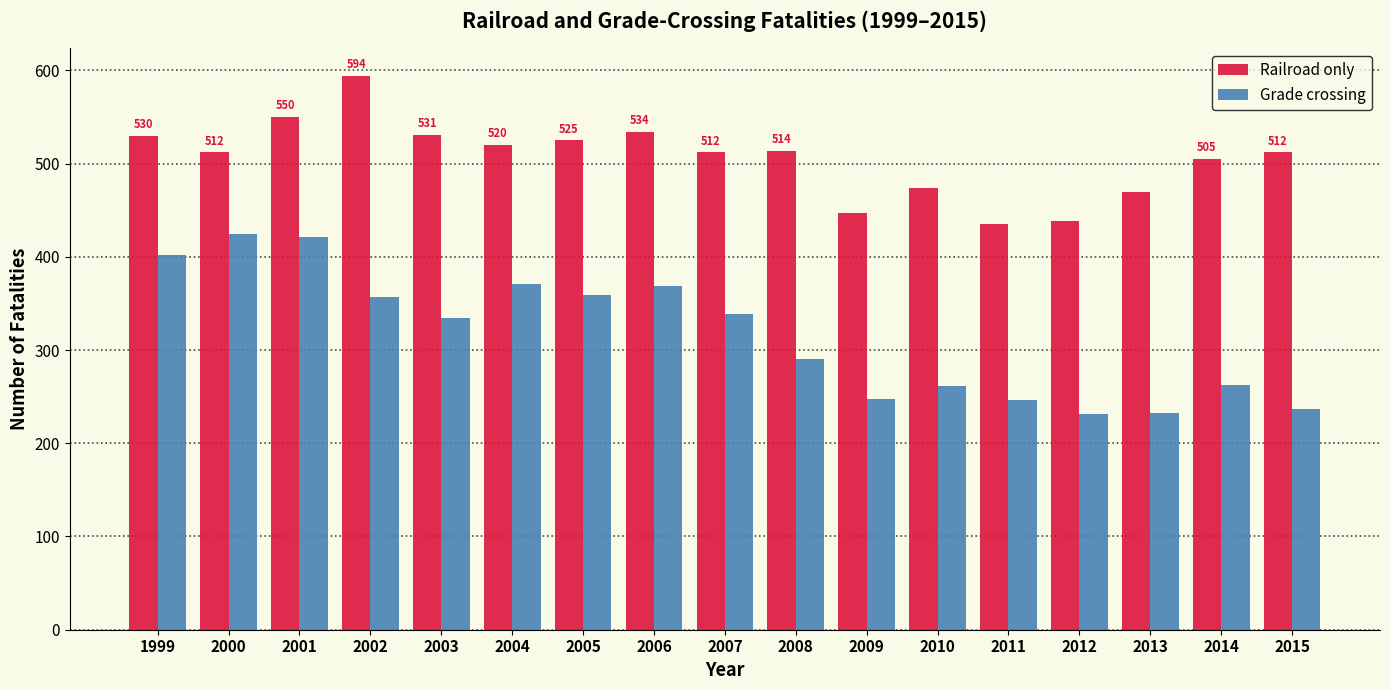

Does the chart contain any negative values?

No